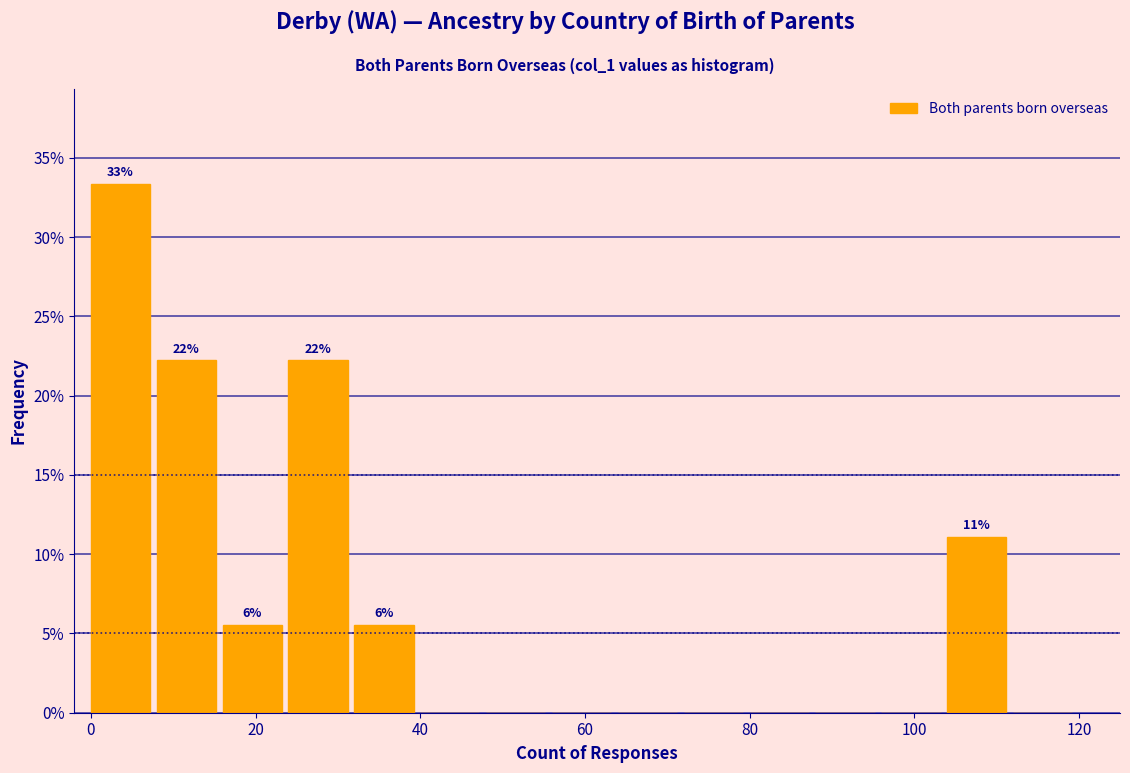

Which range on the x-axis has the tallest bar?

0 to 8